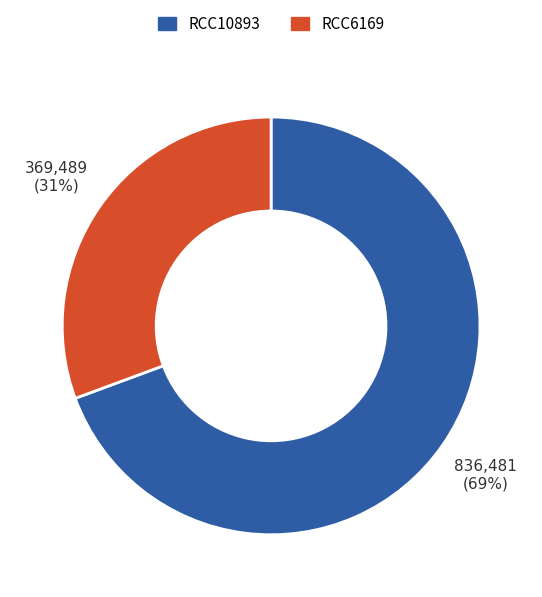

Rank the categories by value from lowest to highest.

RCC6169, RCC10893